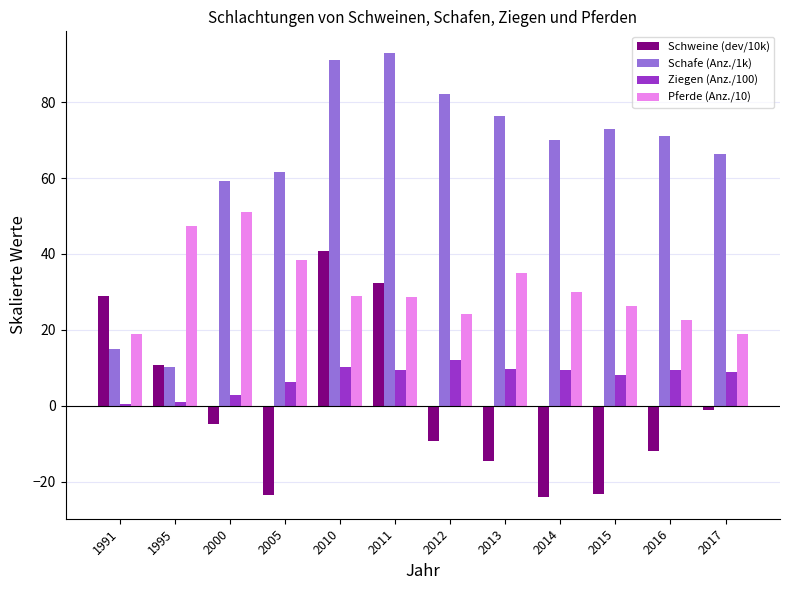

What is the sum of all Ziegen (Anz./100) values?

88.5